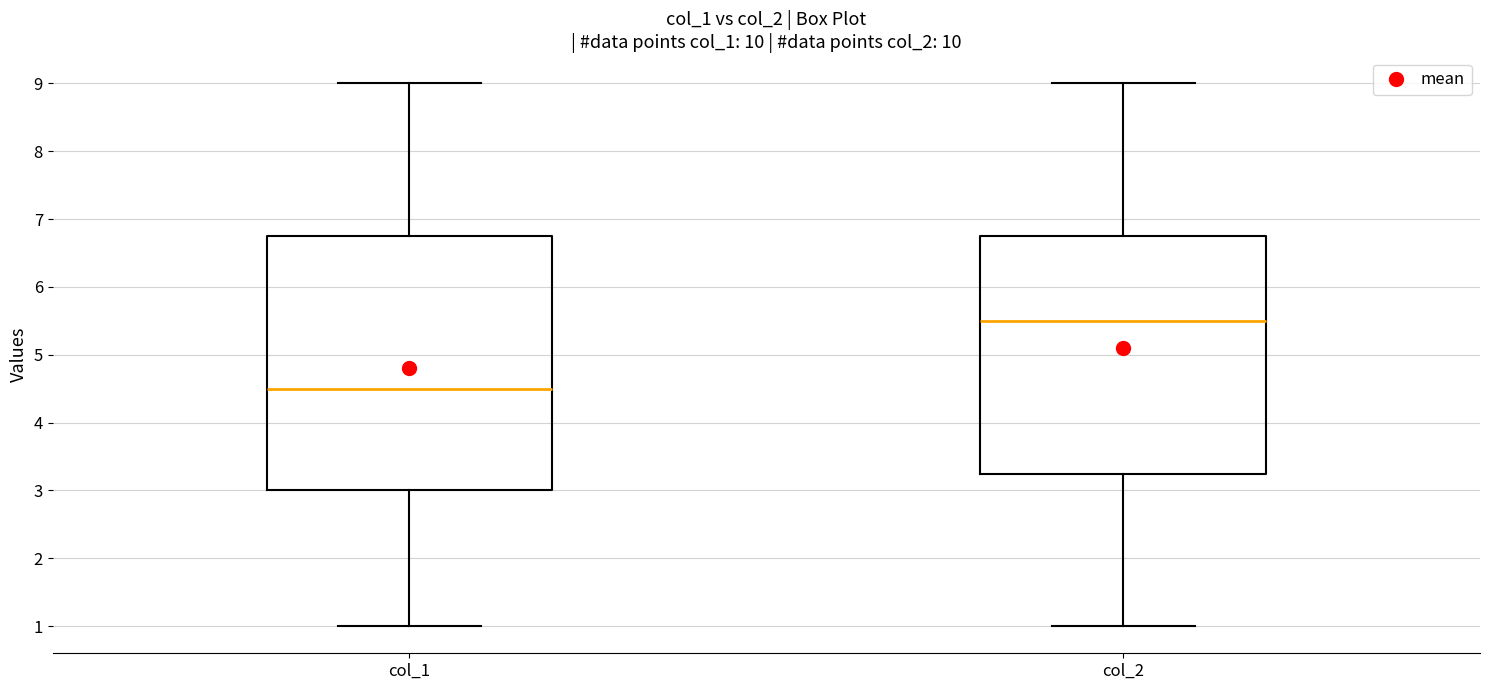

Reading left to right, transcribe this box plot: for each box, give where its median line is, the range the box spans, and where its two whiskers end, as read against the y-axis. The values are not printed on the chart, so give them approximately, as read against the axis.

col_1: median 4.5, box 3.0 to 6.8, whiskers 1.0 to 9.0
col_2: median 5.5, box 3.3 to 6.8, whiskers 1.0 to 9.0